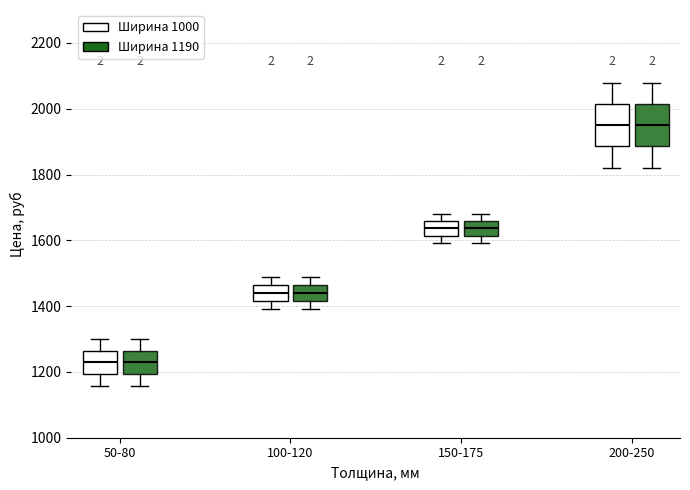

Reading left to right, read every box against the y-axis: the position of its median line, the range the box covers, and the ends of its whiskers. The values are not printed on the chart, so give them approximately, as read against the axis.

50-80 (Ширина 1000): median 1220, box 1200 to 1260, whiskers 1160 to 1300
50-80 (Ширина 1190): median 1220, box 1200 to 1260, whiskers 1160 to 1300
100-120 (Ширина 1000): median 1440, box 1420 to 1460, whiskers 1400 to 1480
100-120 (Ширина 1190): median 1440, box 1420 to 1460, whiskers 1400 to 1480
150-175 (Ширина 1000): median 1640, box 1620 to 1660, whiskers 1600 to 1680
150-175 (Ширина 1190): median 1640, box 1620 to 1660, whiskers 1600 to 1680
200-250 (Ширина 1000): median 1940, box 1880 to 2020, whiskers 1820 to 2080
200-250 (Ширина 1190): median 1940, box 1880 to 2020, whiskers 1820 to 2080